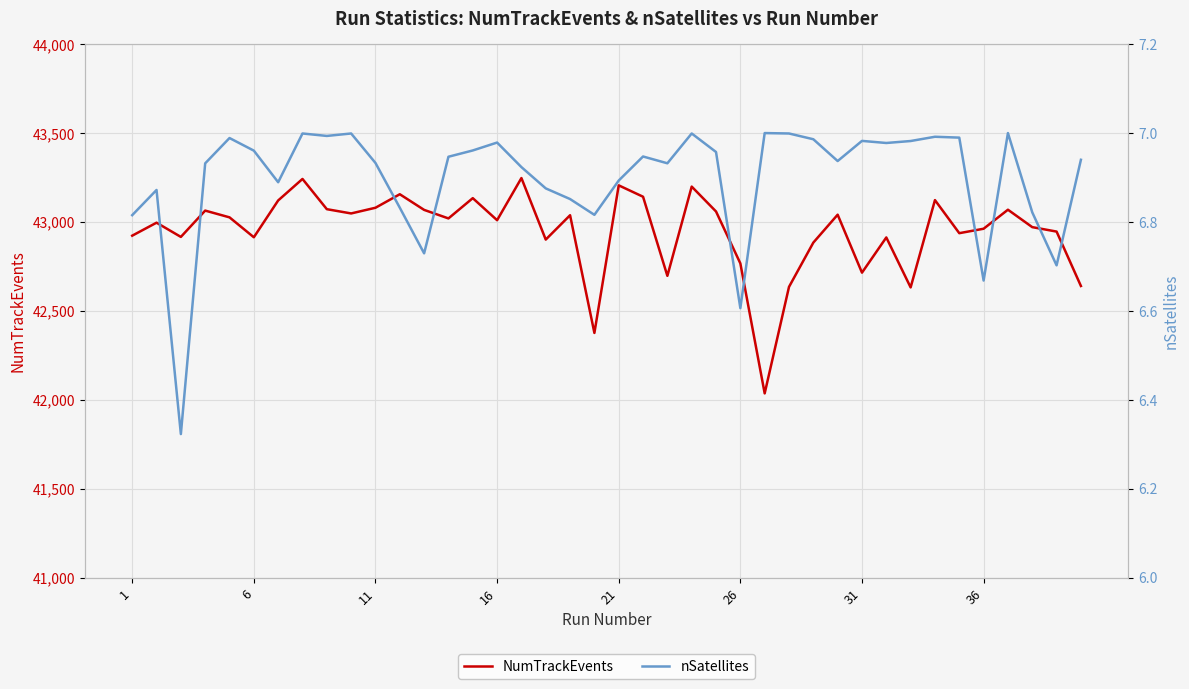

What is the maximum value for NumTrackEvents?

43247